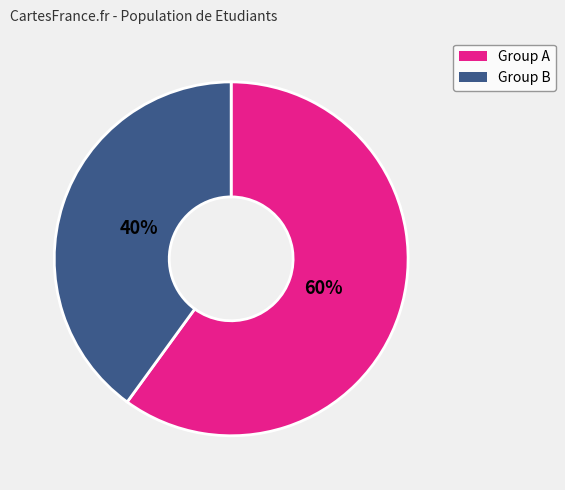

To the nearest percent, what is the average slice percentage?

50%